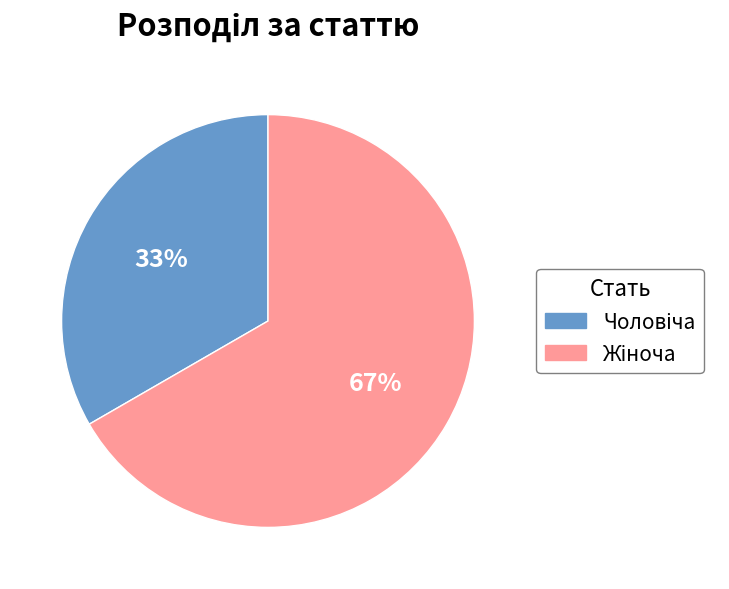

Is there a majority slice in this chart?

Yes